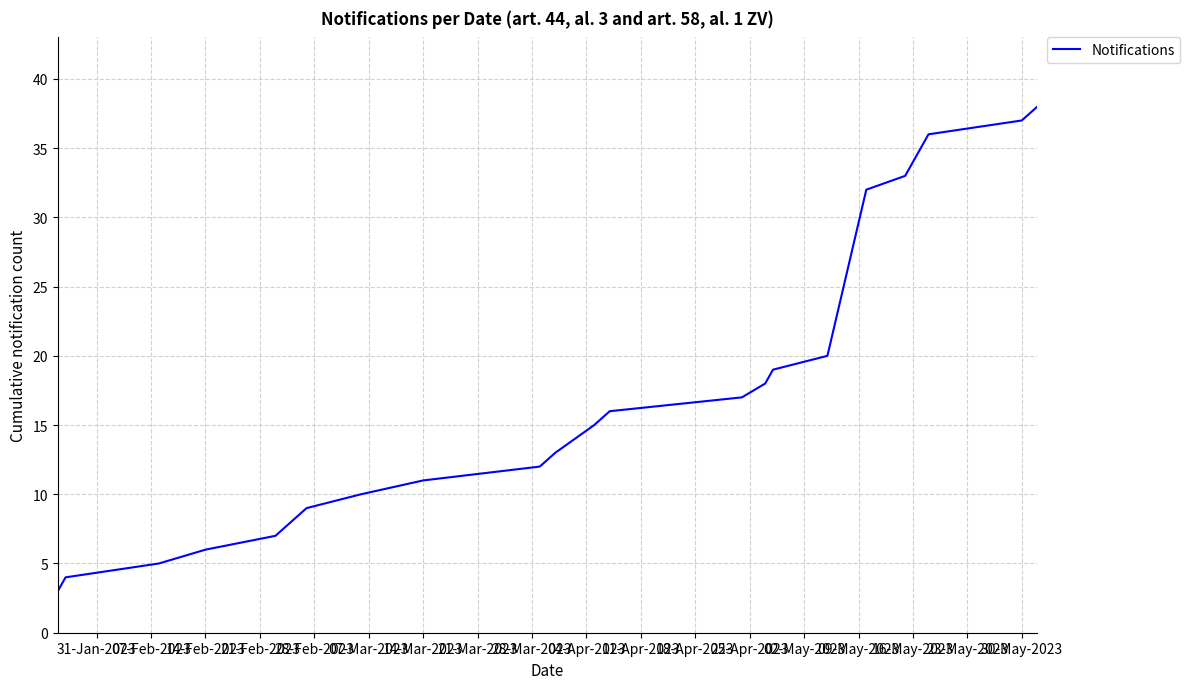

What is the greatest value displayed?

38